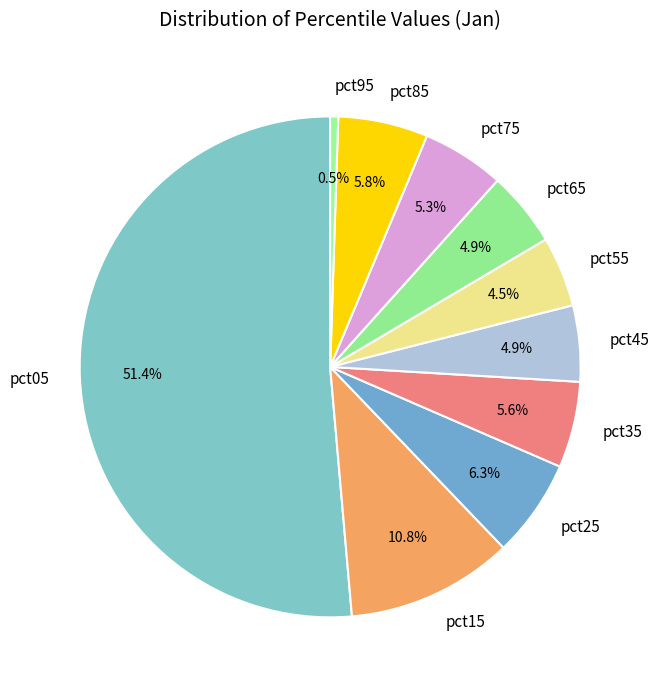

How many segments does this pie chart have?

10